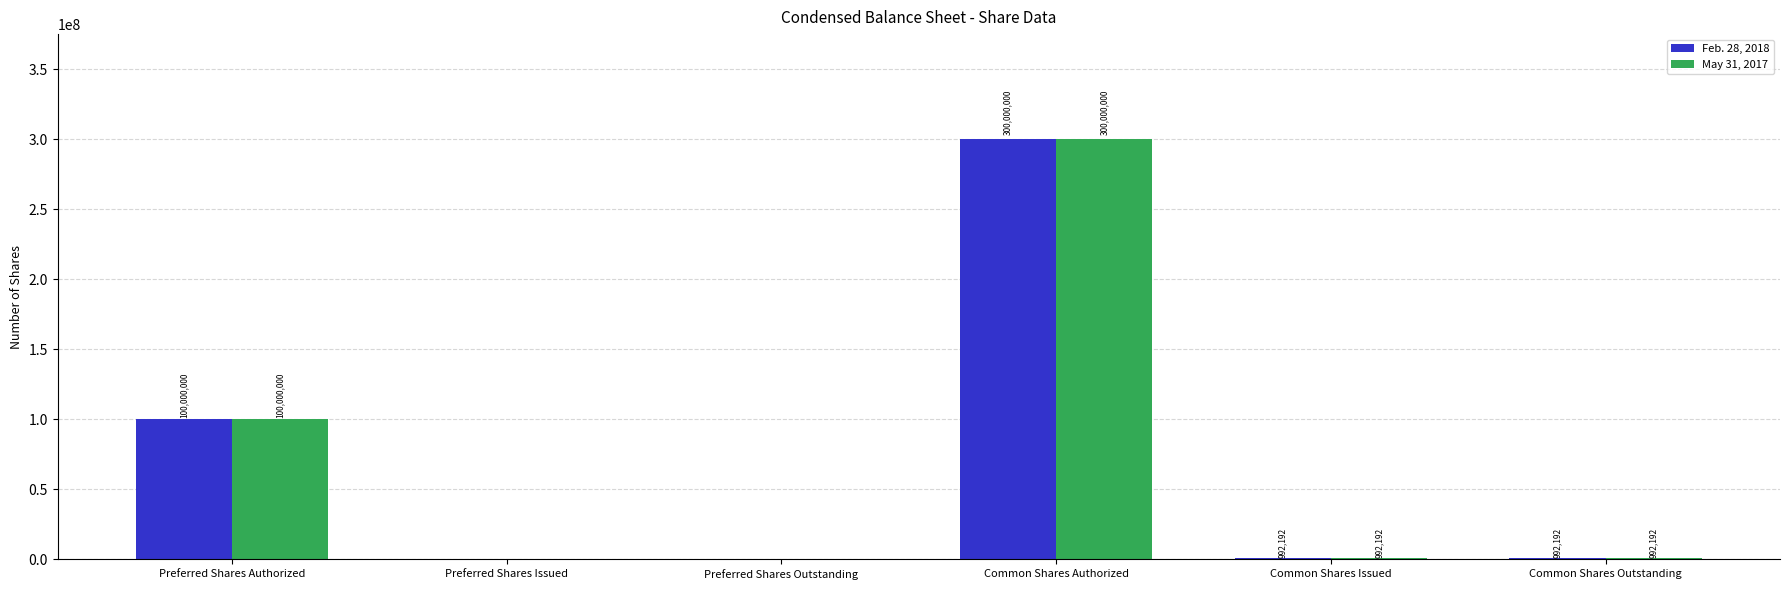

At which label is Feb. 28, 2018 closest to 150000000?

Preferred Shares Authorized